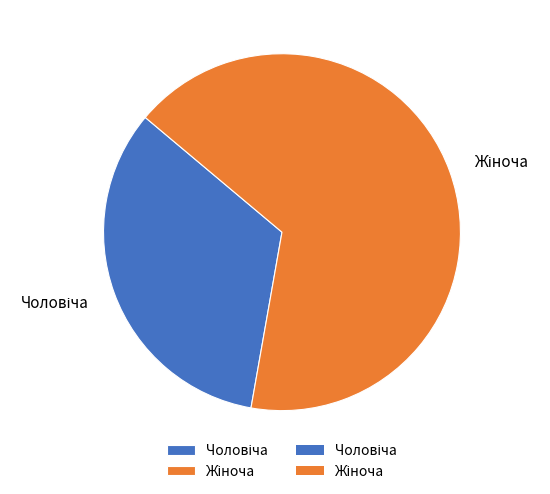

Does any single category account for the majority?

Yes